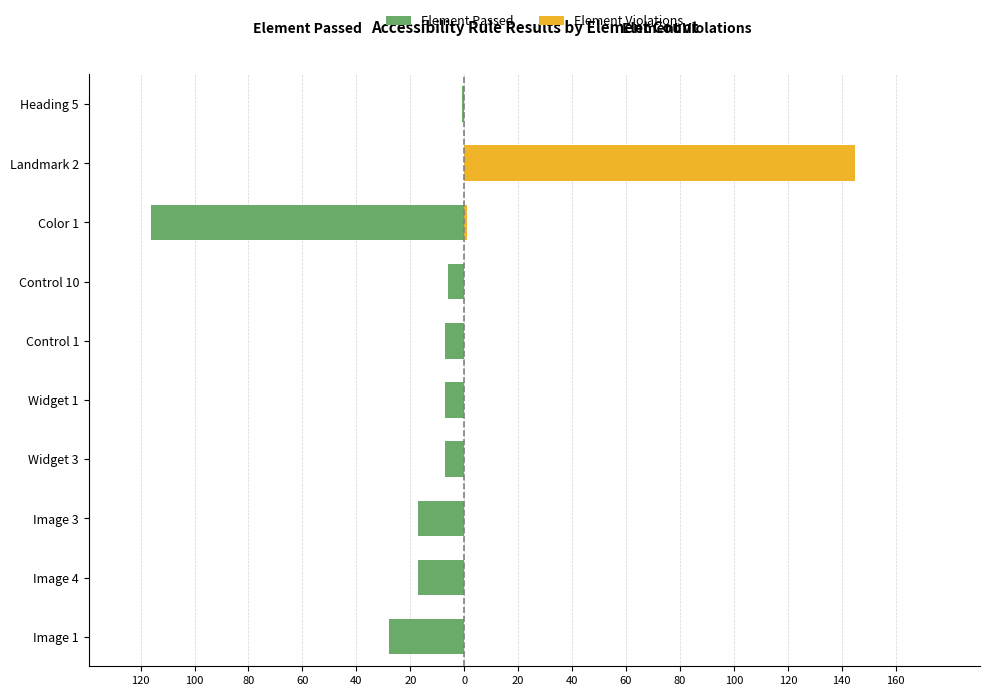

Which series has the widest spread of values?

Element Violations